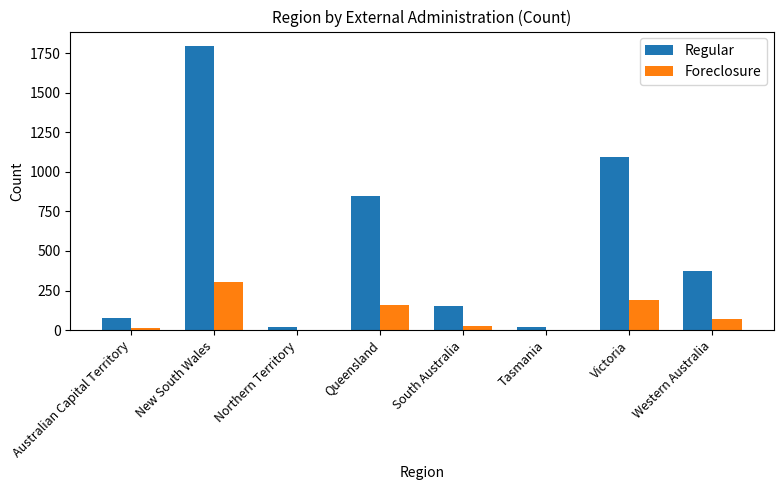

What is the total value across all series at Northern Territory?

23